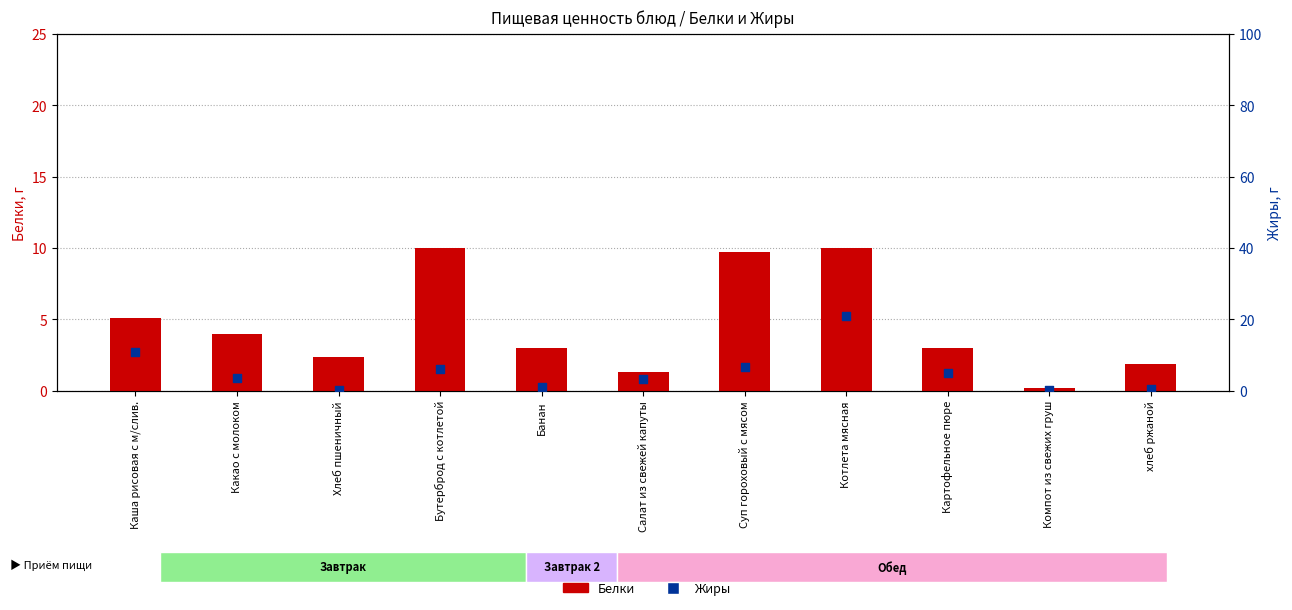

Which series contains the lowest Y value?

Жиры